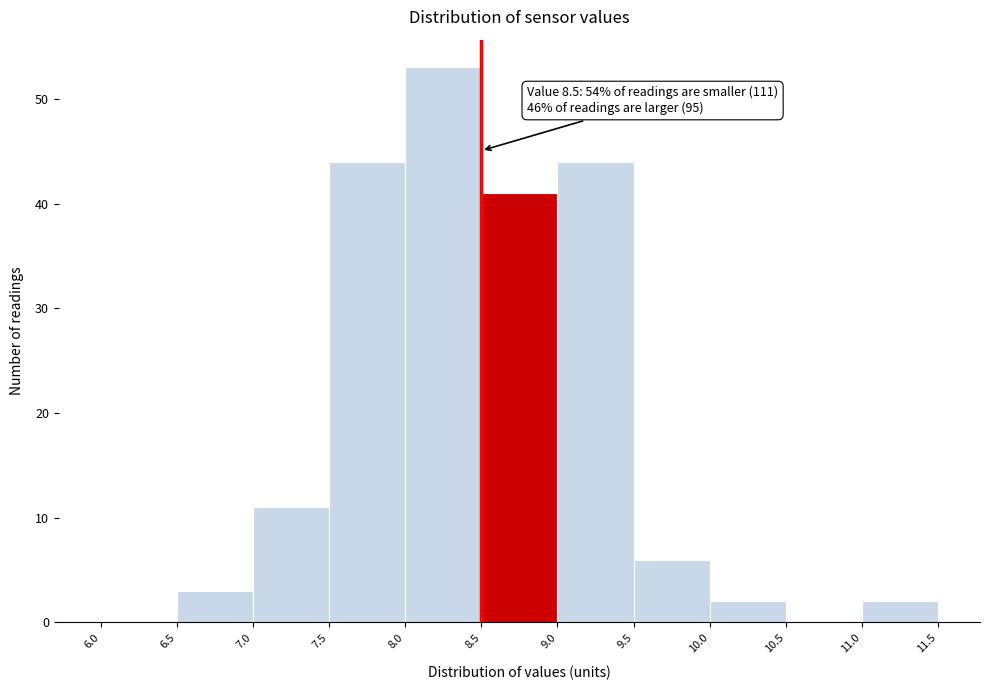

Over which range of the x-axis is the bar tallest?

8.0 to 8.5